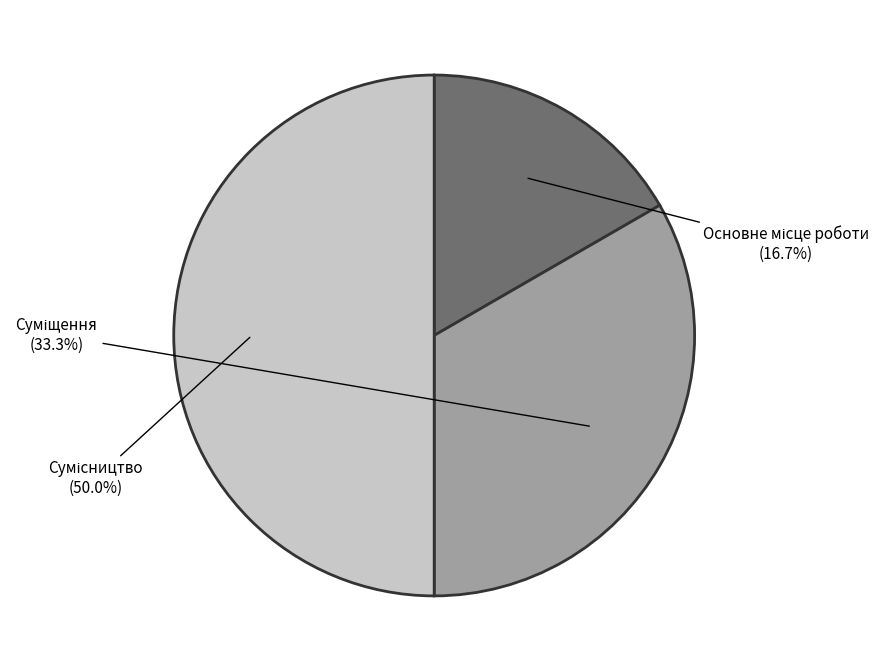

Count the number of slices in the pie.

3